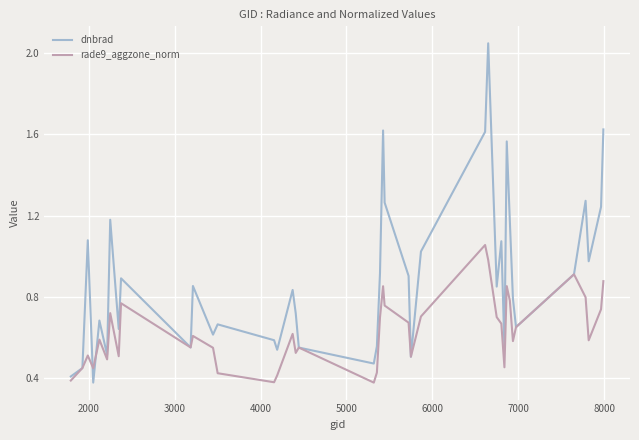

List the series in order of their peak value, lowest first.

rade9_aggzone_norm, dnbrad